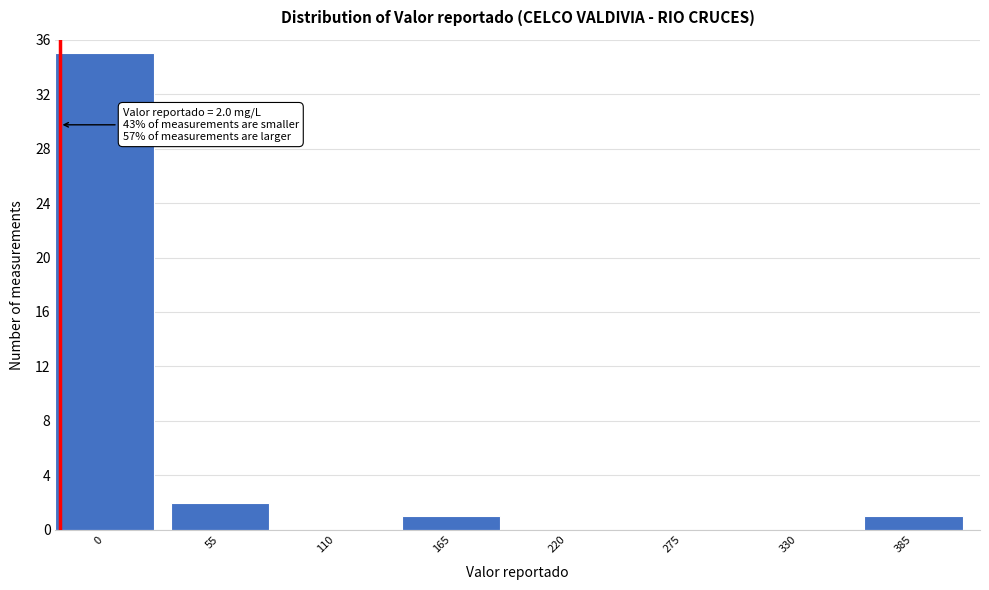

Reading left to right, extract all data points from this chart.

0=35	55=2	110=0	165=1	220=0	275=0	330=0	385=1